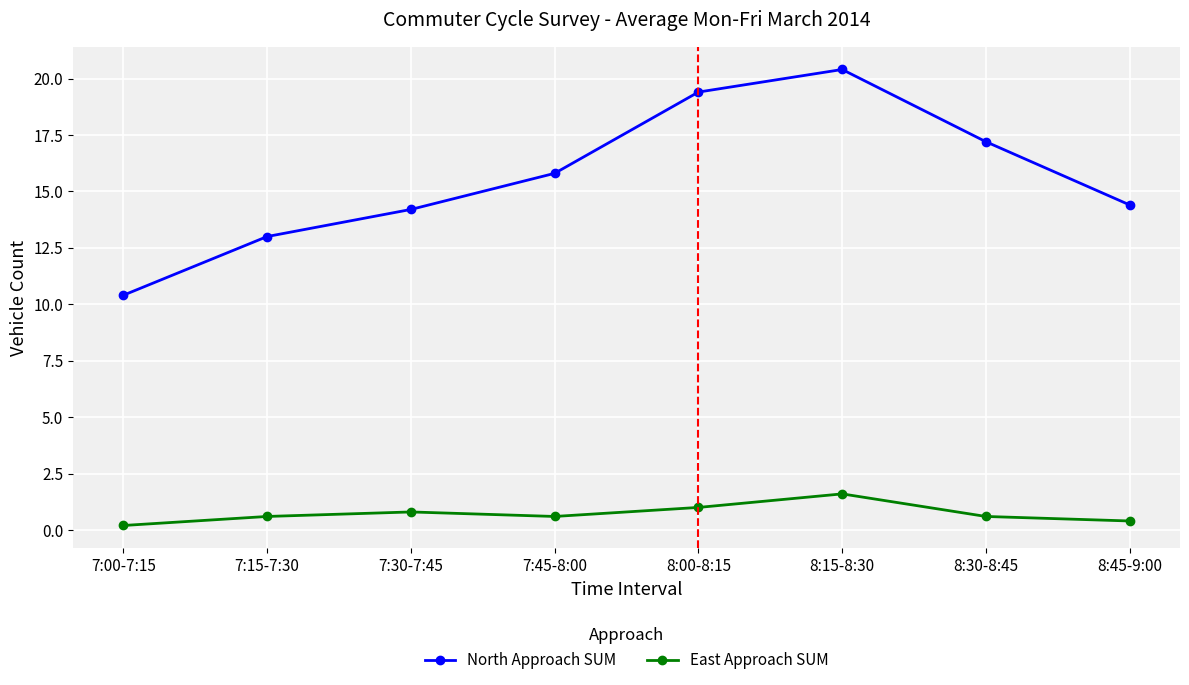

Reading left to right, list all the values displayed in this chart.

North Approach SUM: 7:00-7:15=10.4	7:15-7:30=13.0	7:30-7:45=14.2	7:45-8:00=15.8	8:00-8:15=19.4	8:15-8:30=20.4	8:30-8:45=17.2	8:45-9:00=14.4
East Approach SUM: 7:00-7:15=0.2	7:15-7:30=0.6	7:30-7:45=0.8	7:45-8:00=0.6	8:00-8:15=1.0	8:15-8:30=1.6	8:30-8:45=0.6	8:45-9:00=0.4